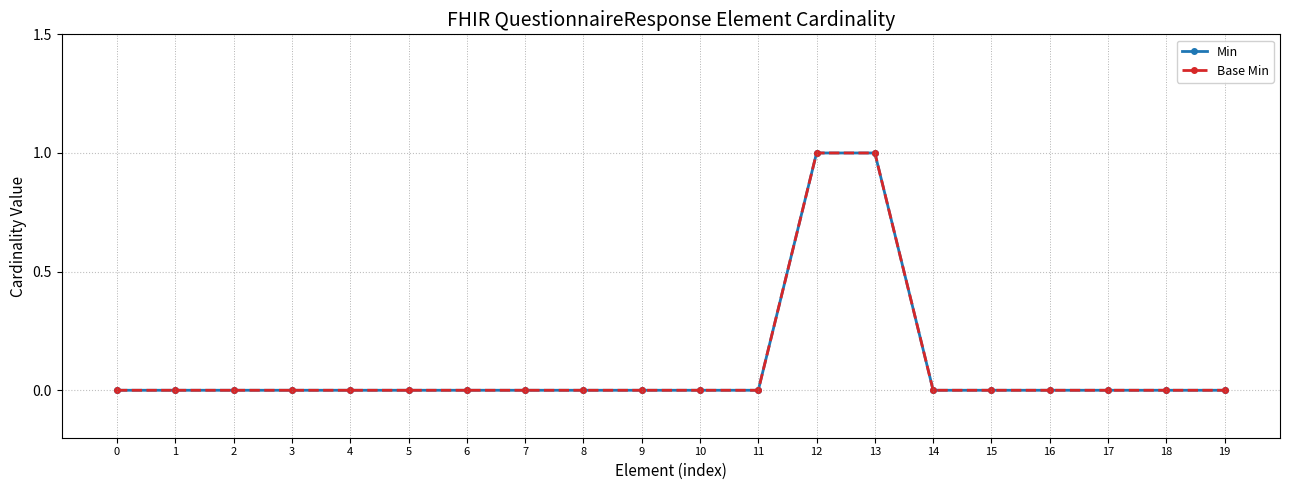

Does the chart have visible grid lines?

Yes